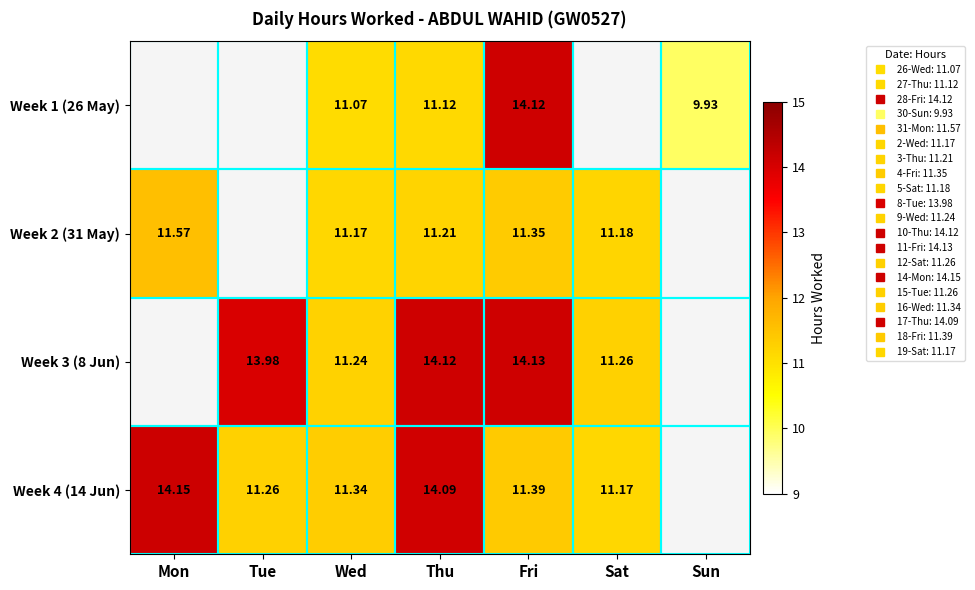

At which label does Week 4 (14 Jun) reach its peak?

Mon